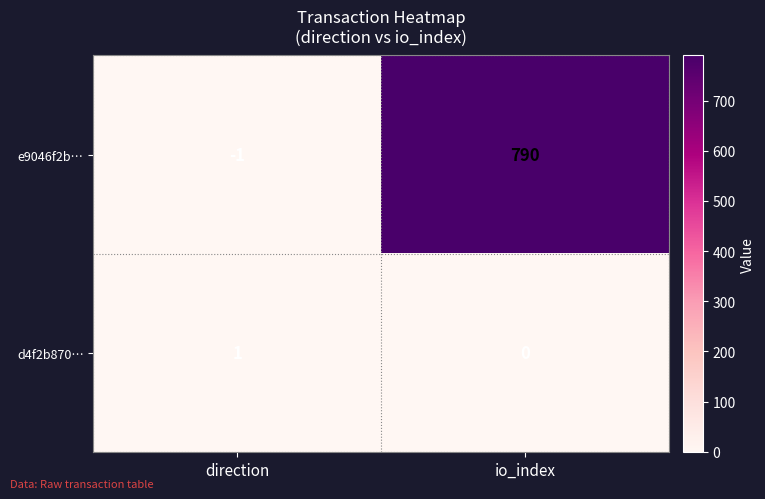

What is the difference between the e9046f2b… values at io_index and direction?

791